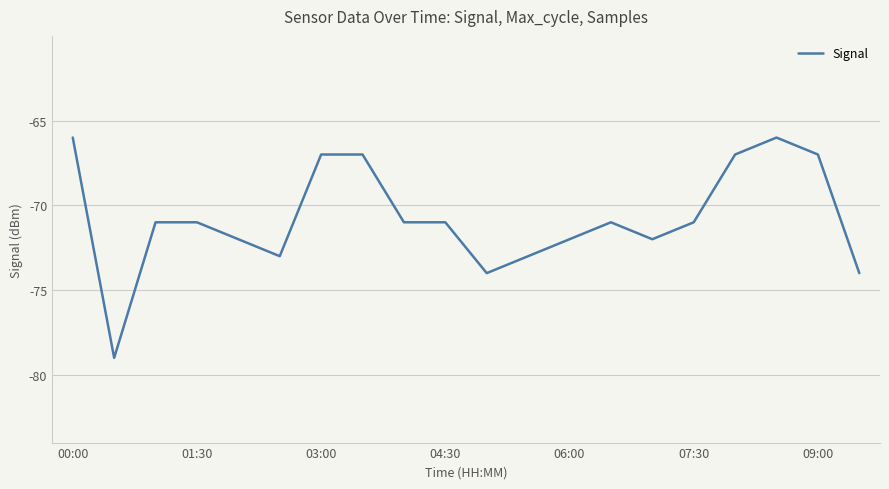

How many lines are shown in the chart?

1